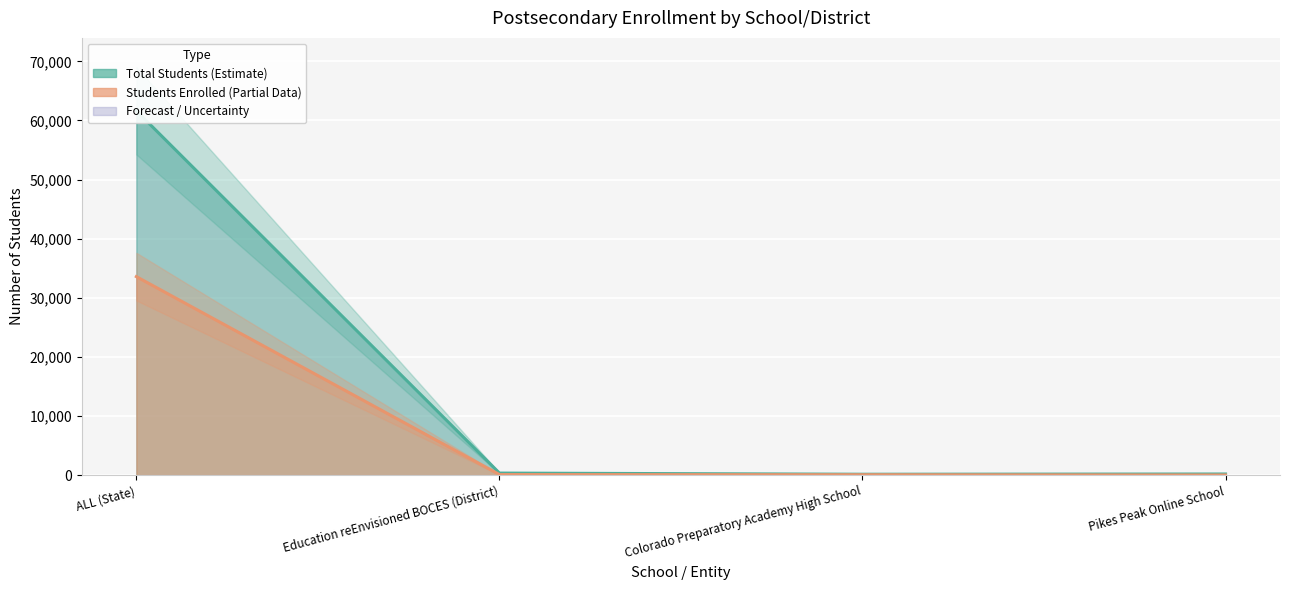

How many series are shown in this chart?

2